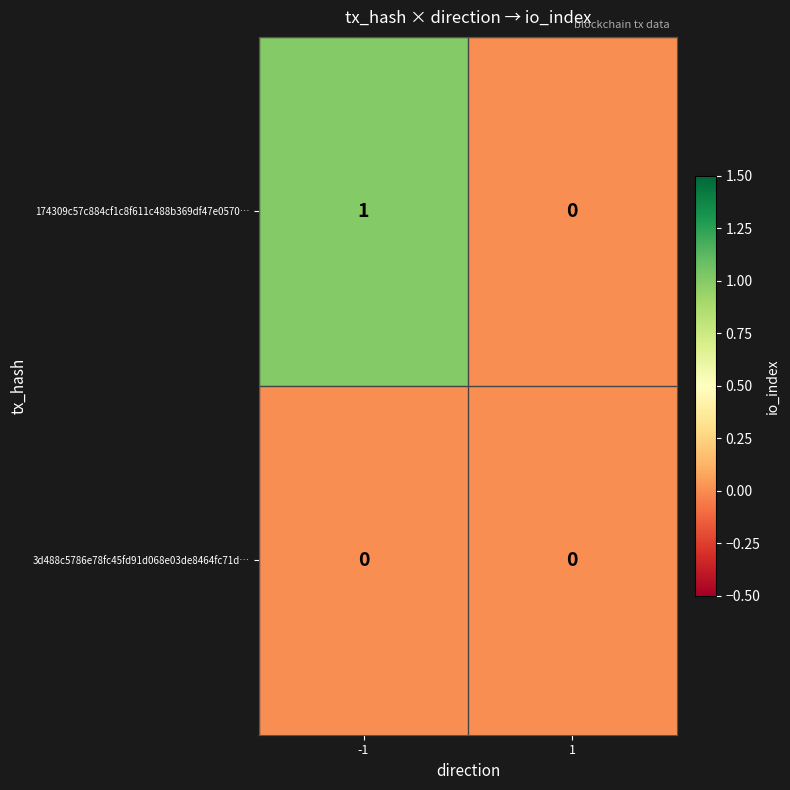

Which series has the largest total across all categories?

174309c57c884cf1c8f611c488b369df47e0570…